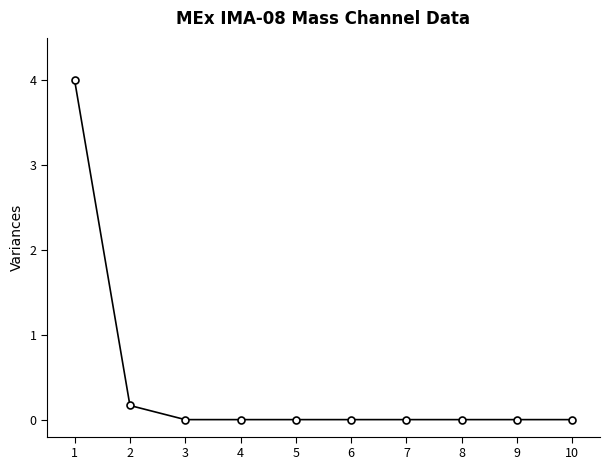

What is the sum of all values?

4.2